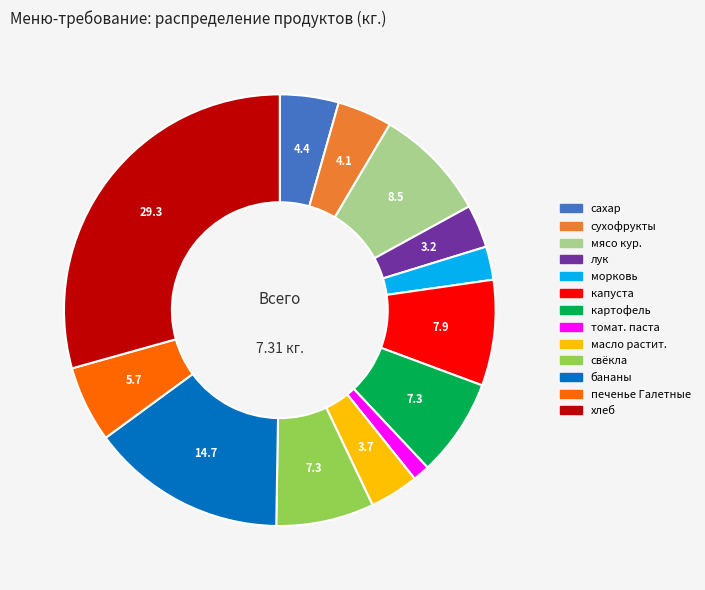

The свёкла slice represents 7% of the pie. True or false?

True